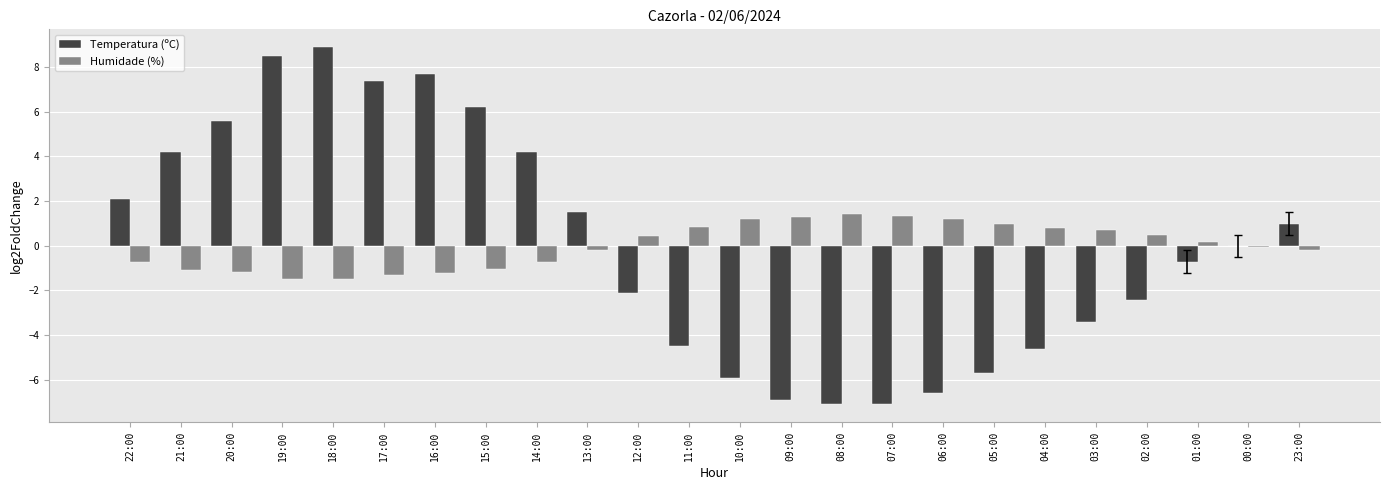

At which category does the chart reach its peak across all series?

18:00